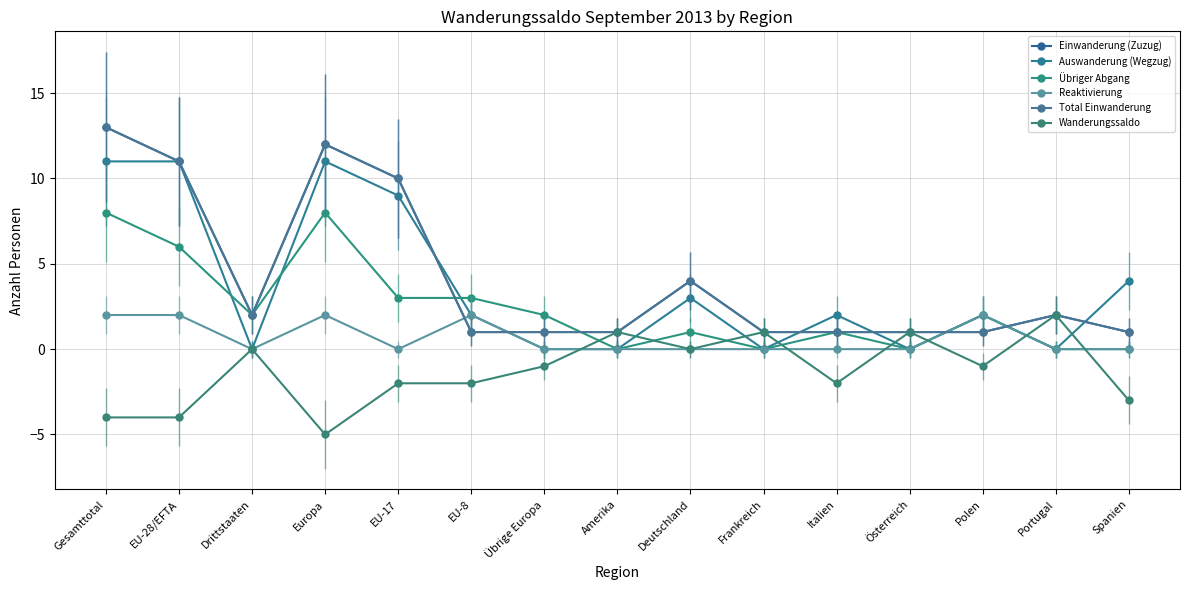

Which series ends up on top after the final intersection of Total Einwanderung and Reaktivierung?

Total Einwanderung